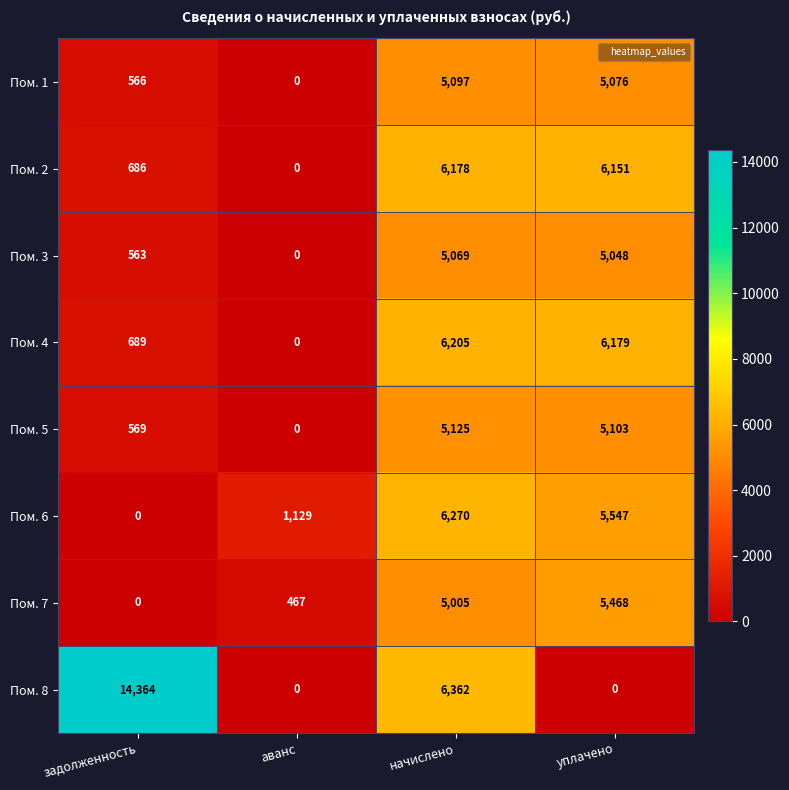

What is the difference between the maximum and second lowest values in the Пом. 7 series?

5001